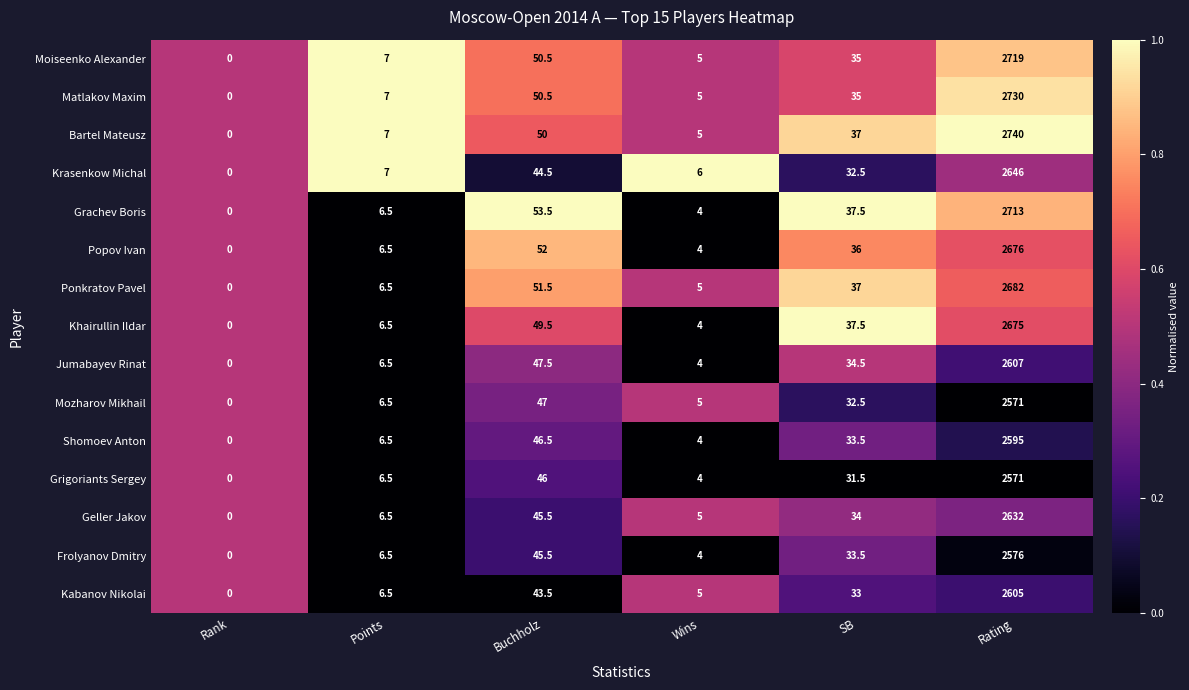

True or false: Bartel Mateusz has a value of 2740.0 at Rating.

True